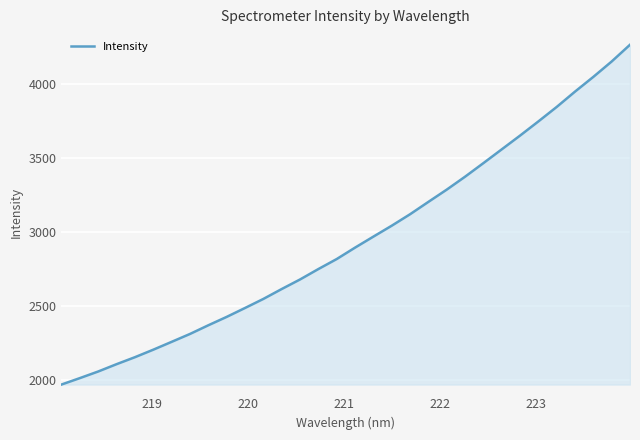

Does the chart display data point markers on the line(s)?

No